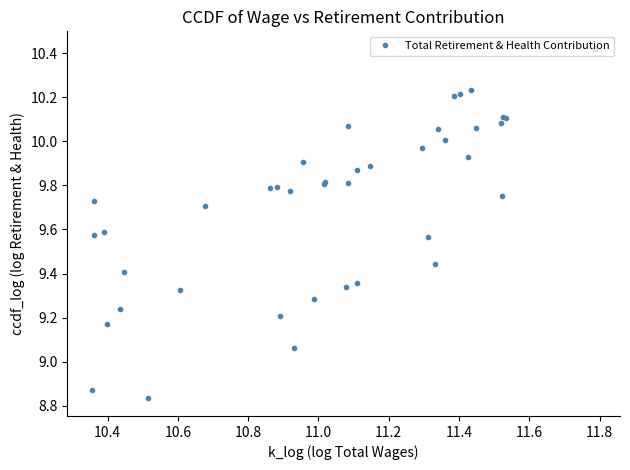

What is the difference between the maximum and minimum values?

1.6